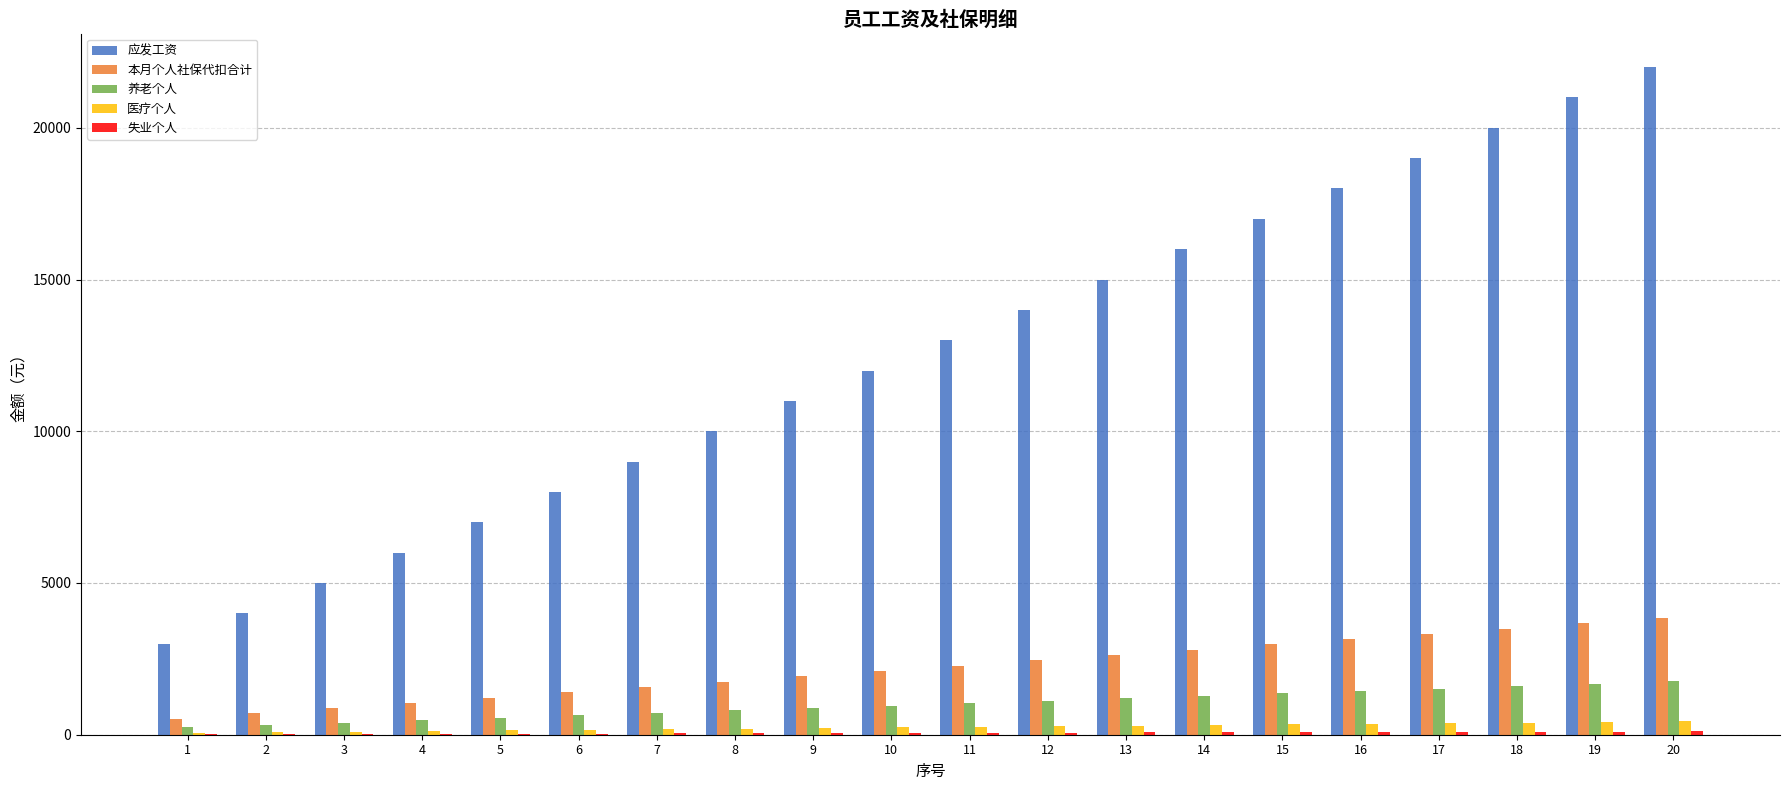

The value of 本月个人社保代扣合计 at 12 is 1625. True or false?

False